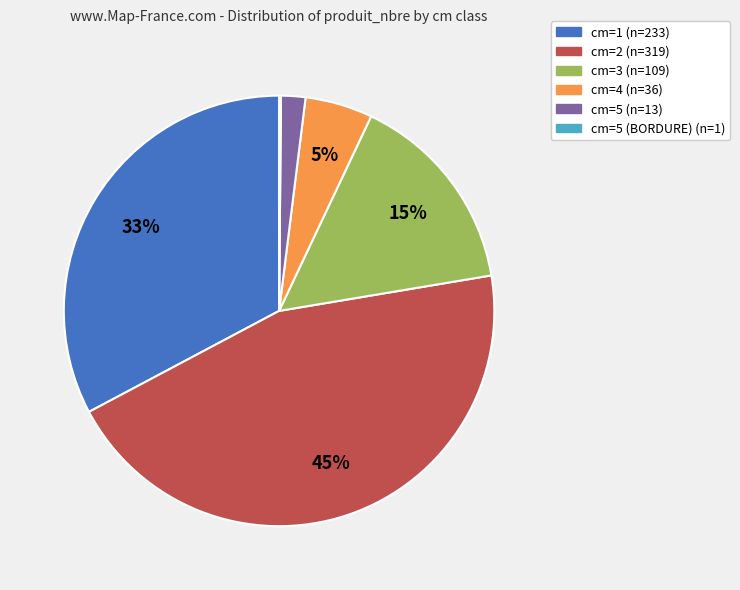

Is there a majority slice in this chart?

No